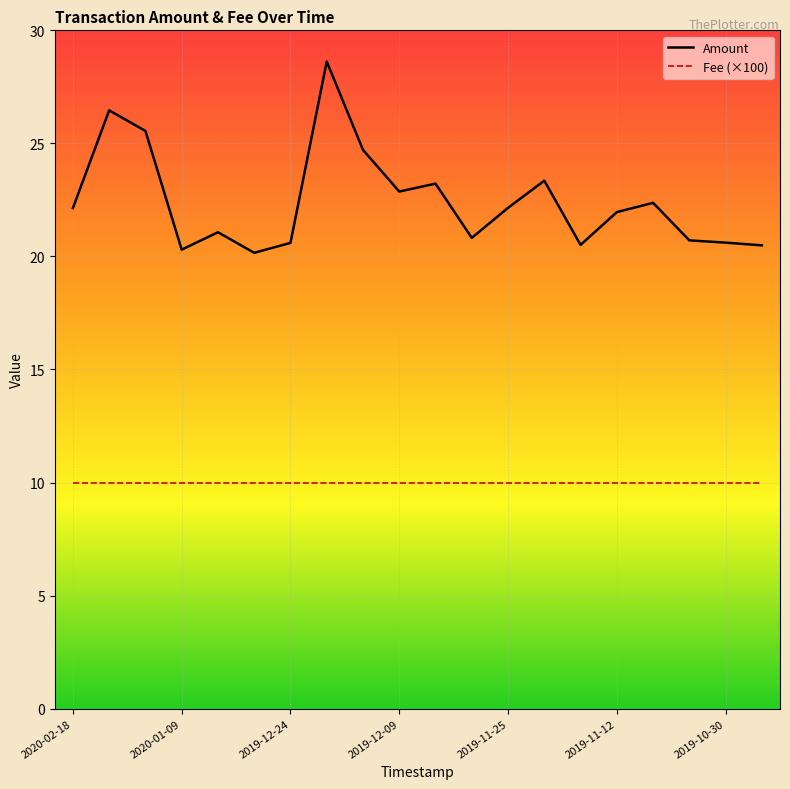

List the series in order of their overall mean, highest first.

Amount, Fee (×100)